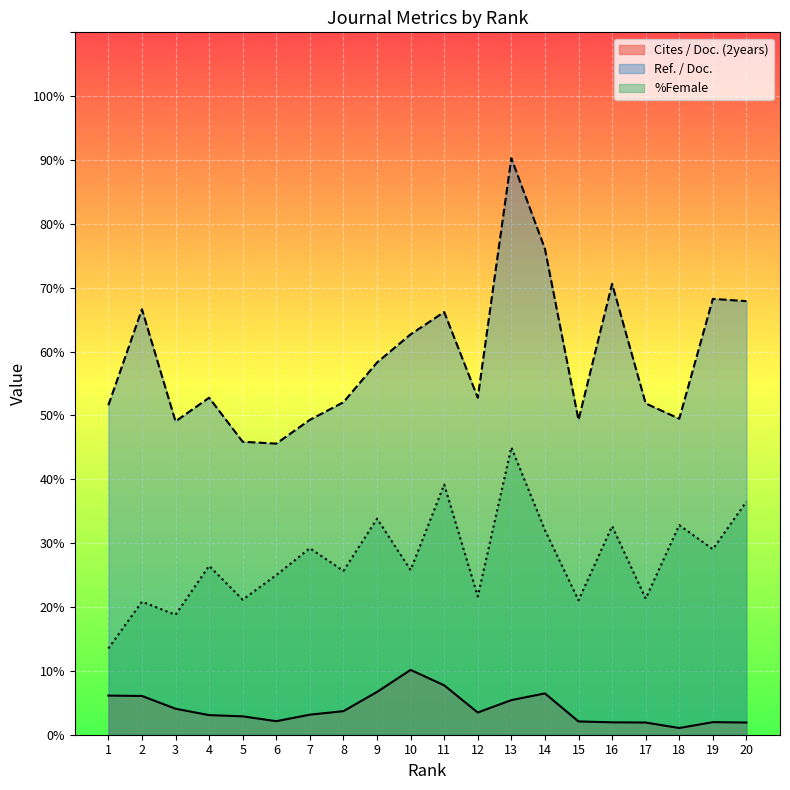

Reading left to right, list all the values displayed in this chart.

Cites / Doc. (2years): 6.1	6.1	4.1	3.1	2.9	2.1	3.1	3.7	6.7	10.2	7.7	3.5	5.4	6.5	2.1	1.9	1.9	1.1	2.0	1.9
Ref. / Doc.: 51.6	66.6	49.1	52.8	45.9	45.6	49.3	52.1	58.3	62.7	66.2	52.8	90.3	76.1	49.3	70.6	51.9	49.5	68.3	67.9
%Female: 13.5	20.8	18.8	26.4	21.1	25.0	29.2	25.6	33.8	25.8	39.2	21.6	45.0	32.0	21.1	32.7	21.3	32.8	29.1	36.5